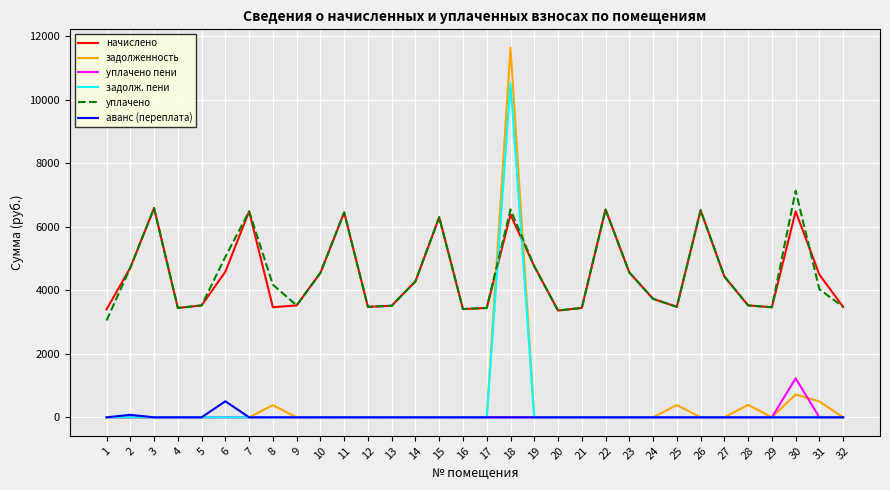

What is the minimum value for начислено?

3363.8